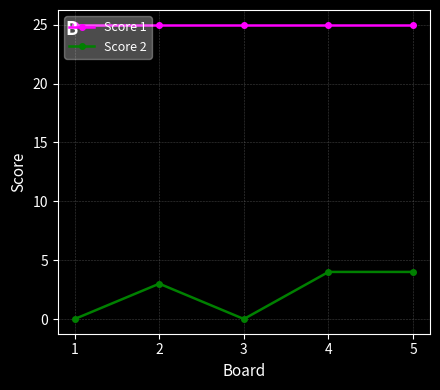

What is the sum of the Score 1 values at 1 and 3?

50